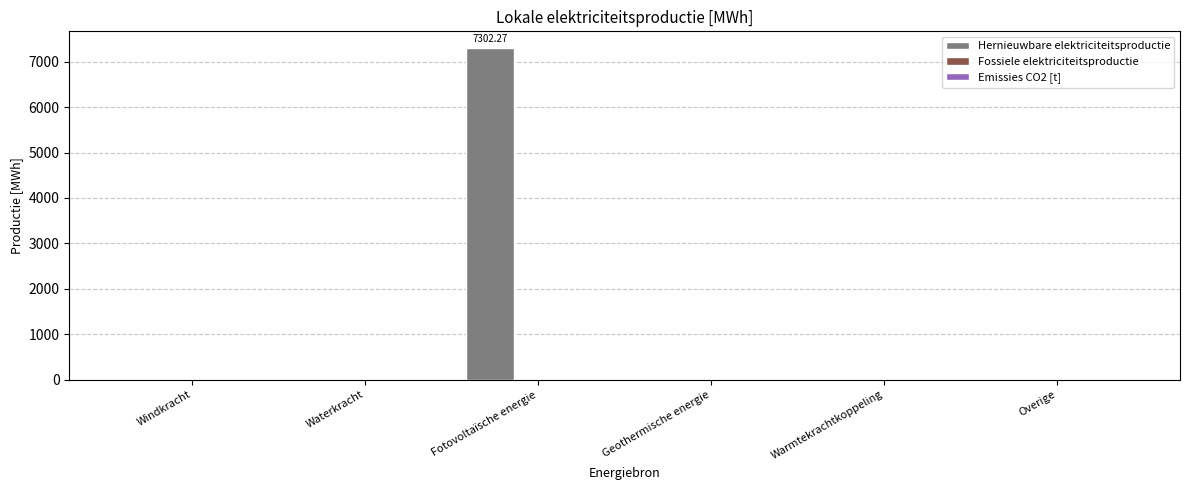

Count the number of categories in the chart.

6